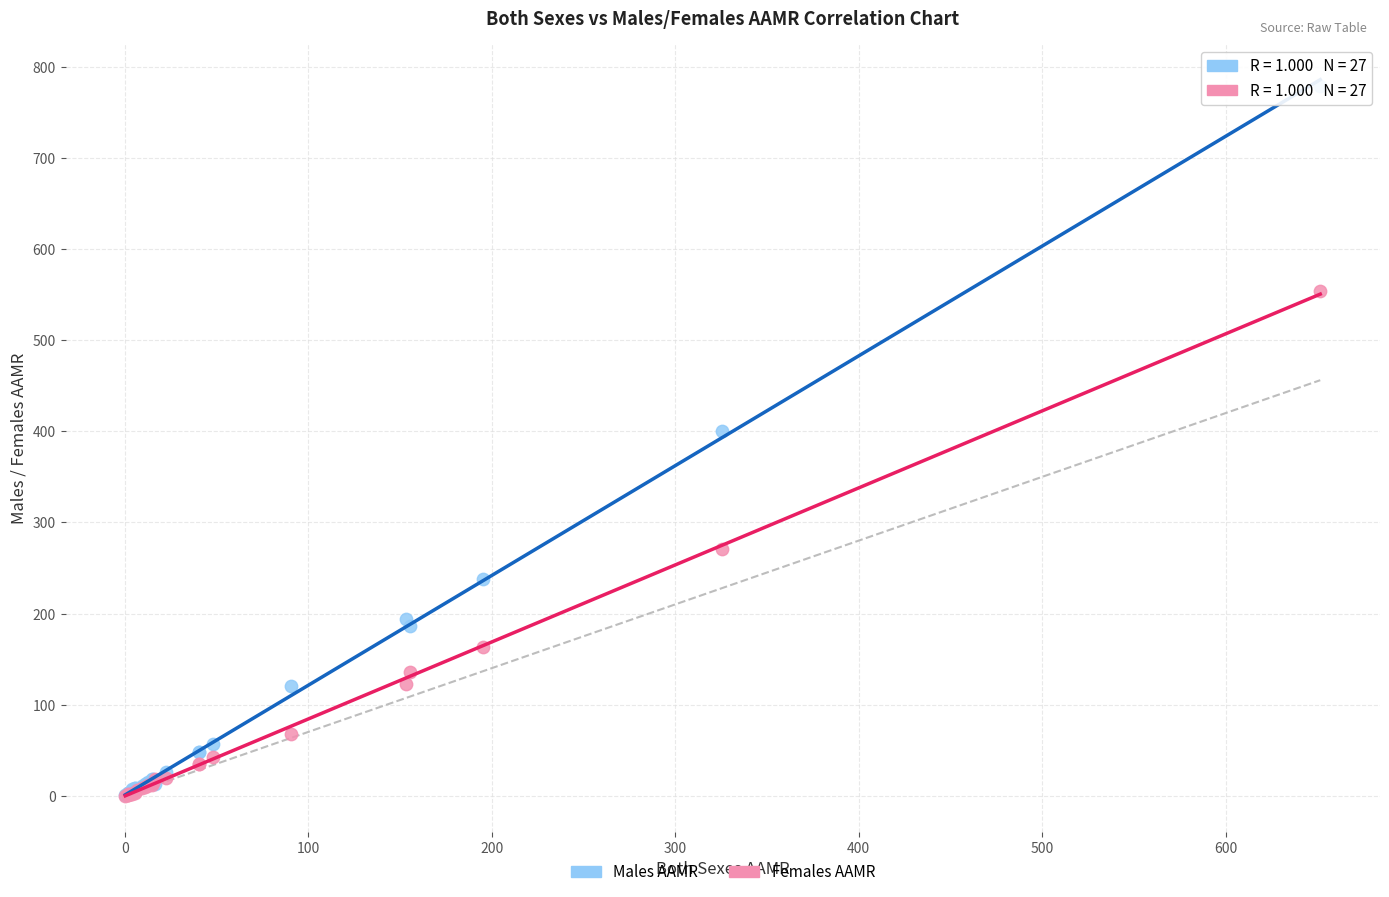

In the Males AAMR series, what Y value is closest to 389?

400.4